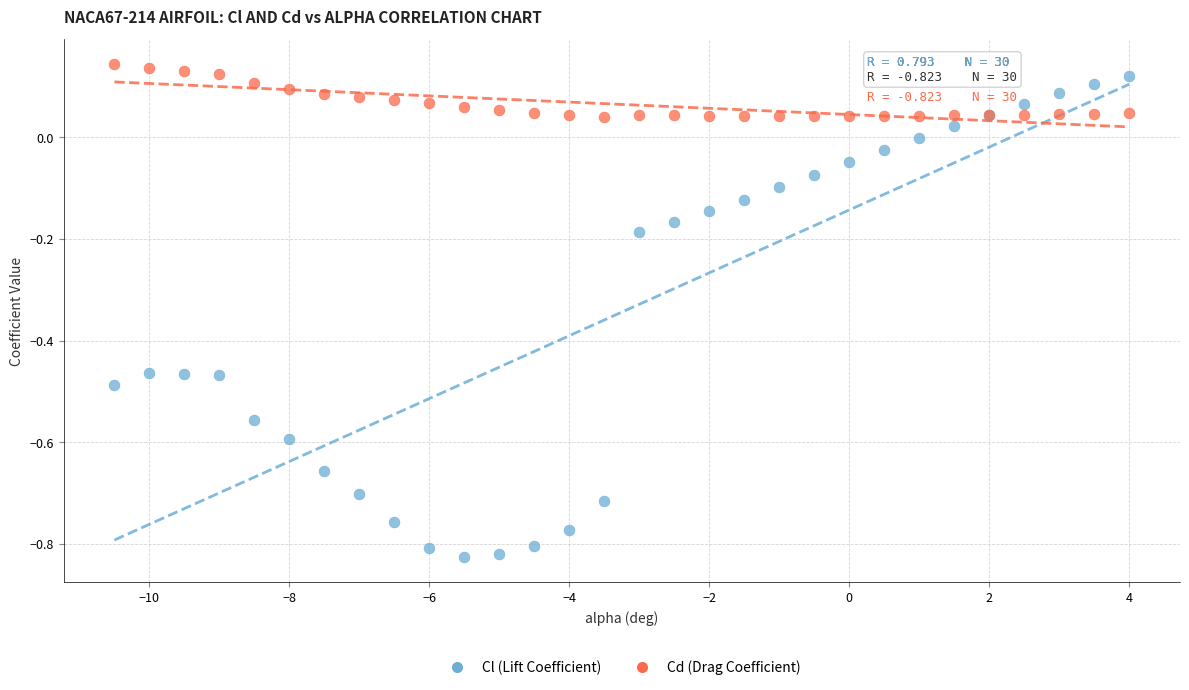

What is the X range (max minus min) for the scatter plot?

14.5